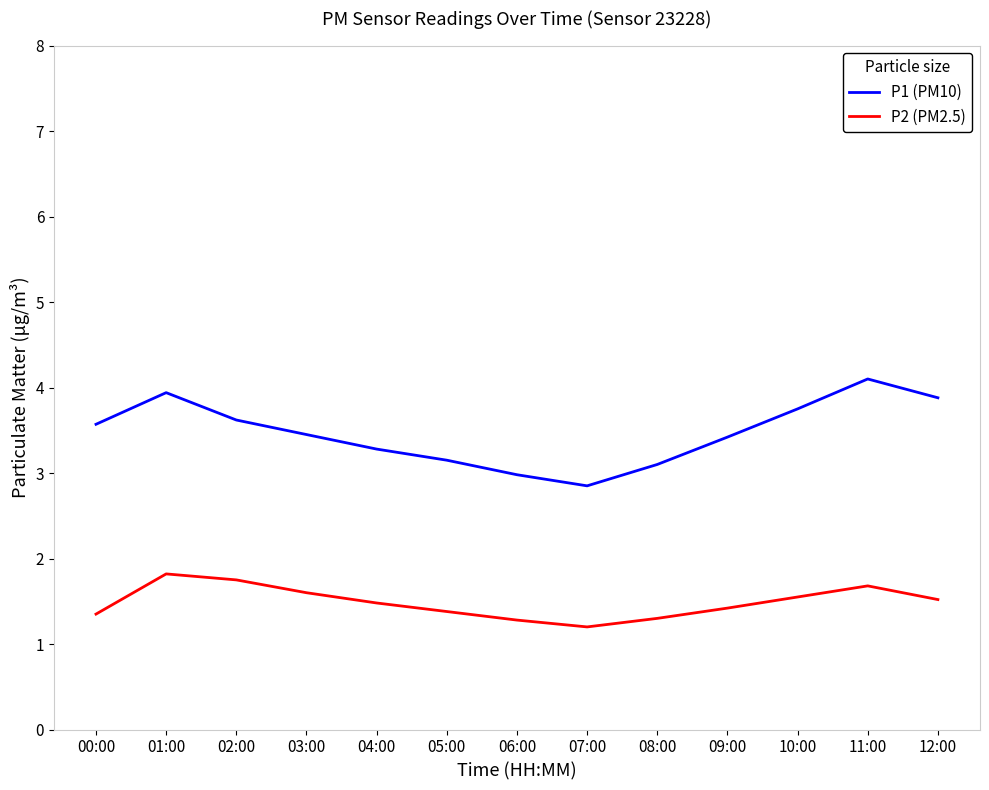

Rank the series by their maximum value, from lowest to highest.

P2 (PM2.5), P1 (PM10)